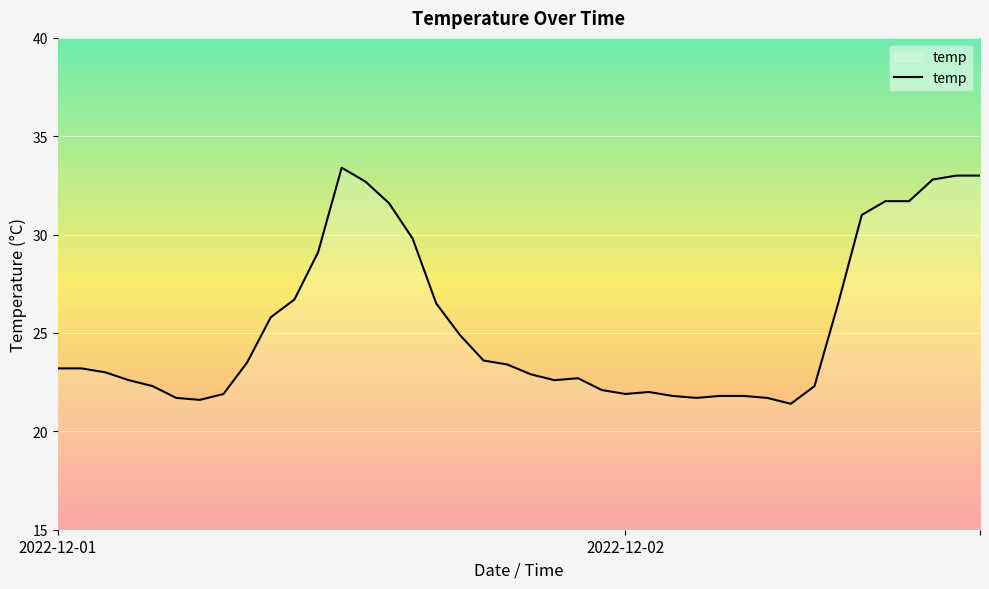

What is the minimum value shown in the chart?

21.4